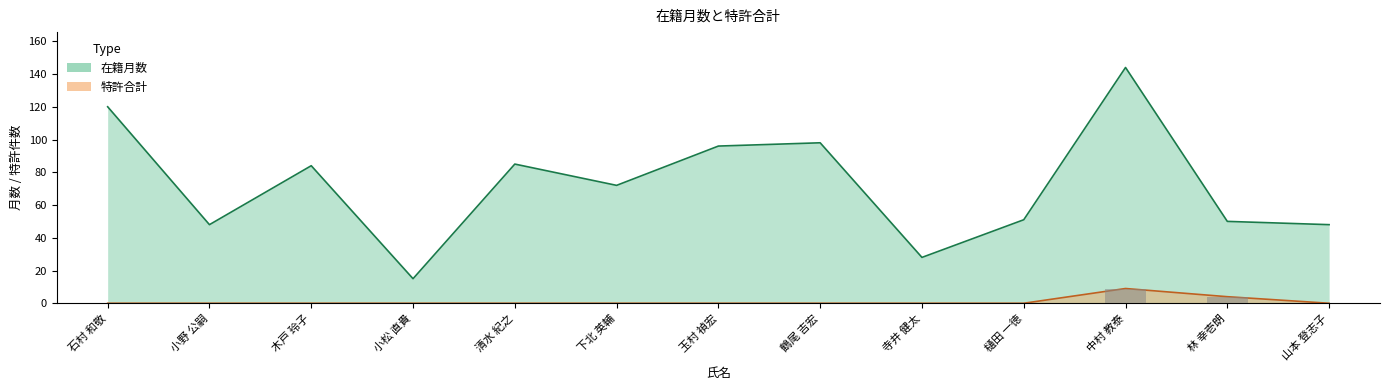

The value of 特許合計 at 樋田 一徳 is 0. True or false?

True